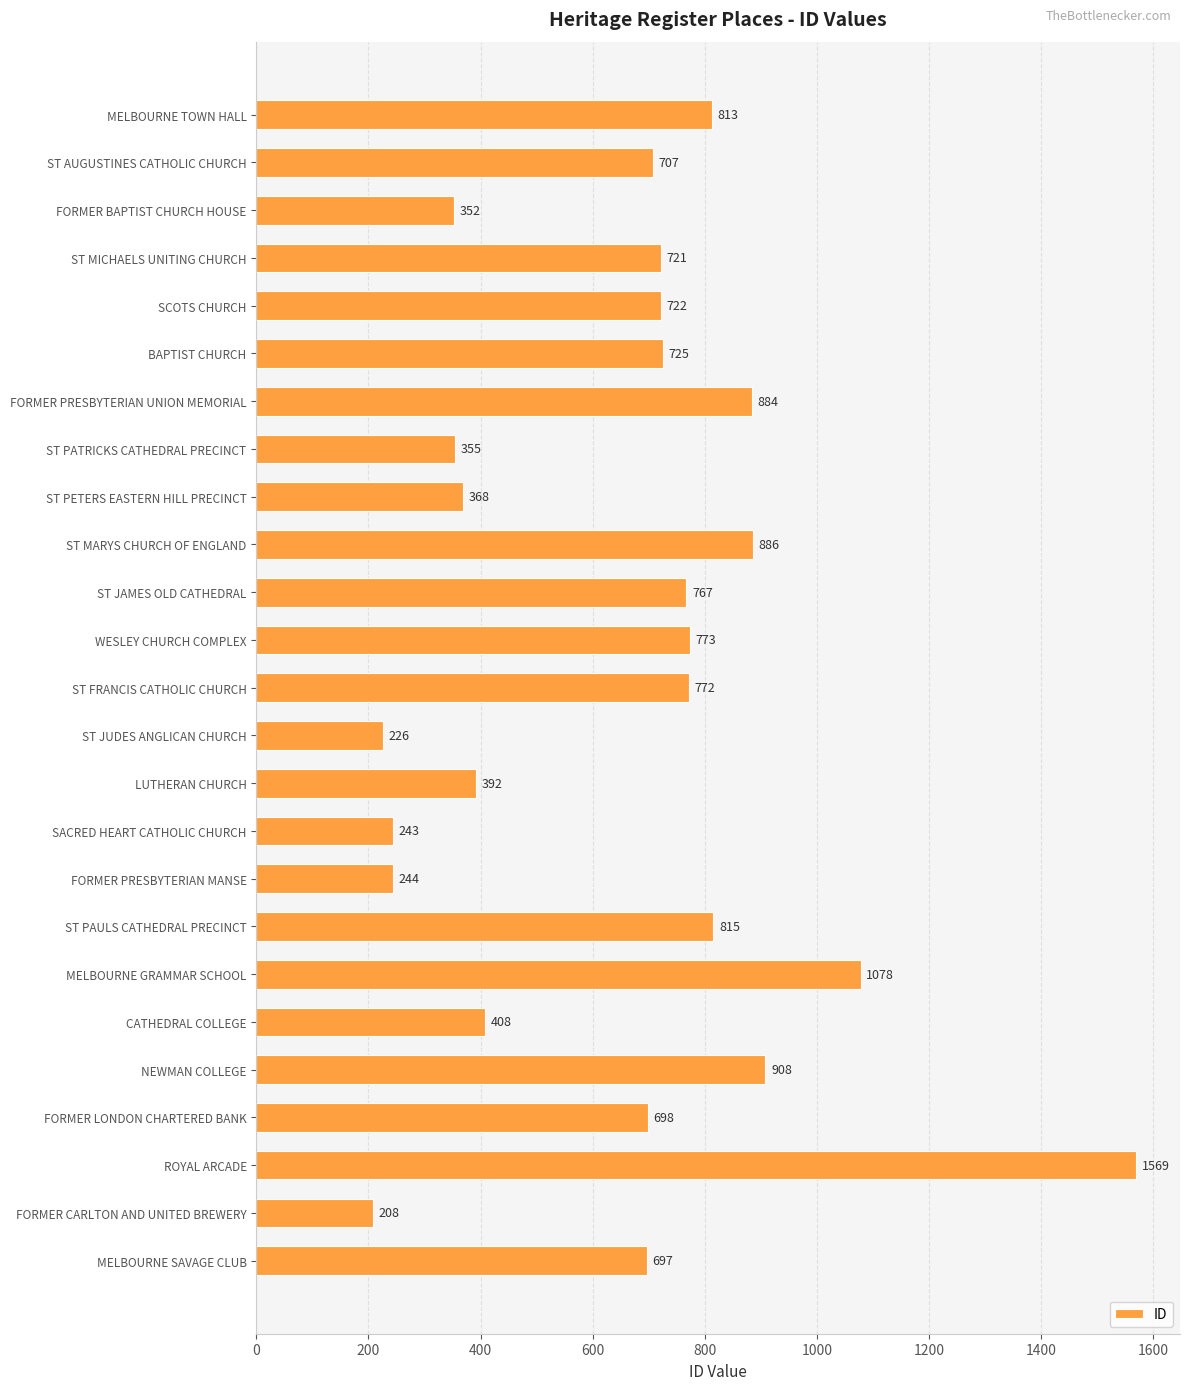

Rank the categories by value from lowest to highest.

FORMER CARLTON AND UNITED BREWERY, ST JUDES ANGLICAN CHURCH, SACRED HEART CATHOLIC CHURCH, FORMER PRESBYTERIAN MANSE, FORMER BAPTIST CHURCH HOUSE, ST PATRICKS CATHEDRAL PRECINCT, ST PETERS EASTERN HILL PRECINCT, LUTHERAN CHURCH, CATHEDRAL COLLEGE, MELBOURNE SAVAGE CLUB, FORMER LONDON CHARTERED BANK, ST AUGUSTINES CATHOLIC CHURCH, ST MICHAELS UNITING CHURCH, SCOTS CHURCH, BAPTIST CHURCH, ST JAMES OLD CATHEDRAL, ST FRANCIS CATHOLIC CHURCH, WESLEY CHURCH COMPLEX, MELBOURNE TOWN HALL, ST PAULS CATHEDRAL PRECINCT, FORMER PRESBYTERIAN UNION MEMORIAL, ST MARYS CHURCH OF ENGLAND, NEWMAN COLLEGE, MELBOURNE GRAMMAR SCHOOL, ROYAL ARCADE